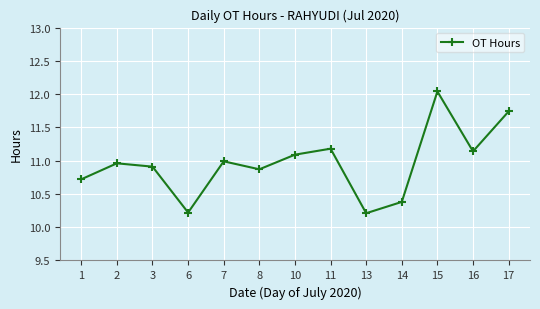

Approximately how many times larger is the value at 13 compared to 14?

1.0